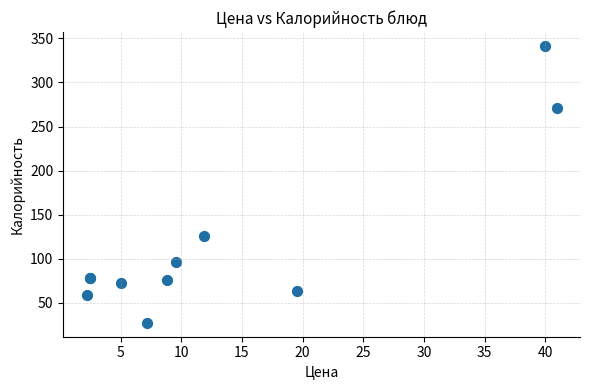

What Y value in the scatter plot is closest to 184?

125.5